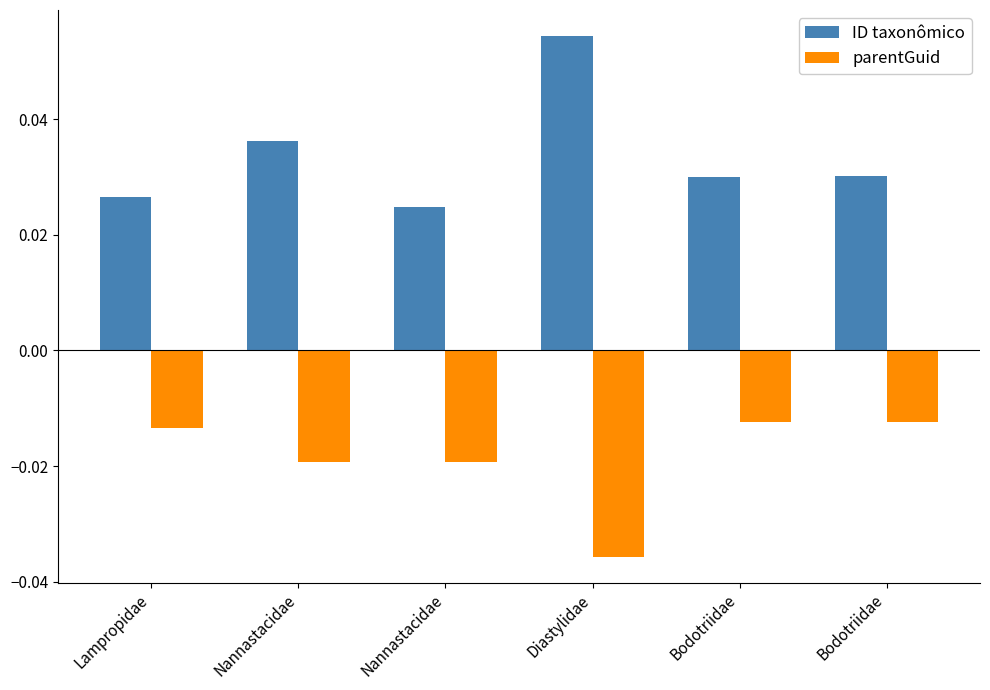

Are the bars grouped side by side (vs. stacked)?

Yes